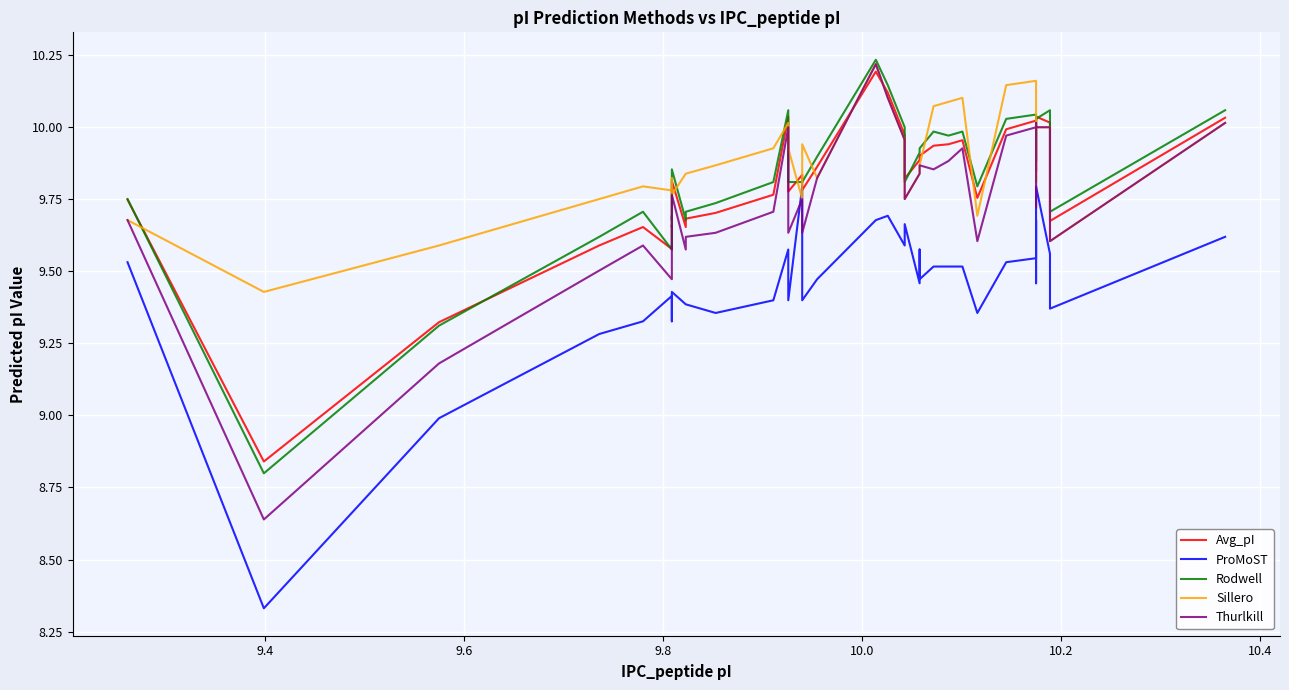

Reading left to right, extract all data points from this chart.

Avg_pI: 9.7	8.8	9.3	9.6	9.7	9.6	9.7	9.7	9.7	9.8	9.7	9.7	9.7	9.8	10.0	9.8	9.8	9.8	9.9	10.2	10.1	10.0	9.8	9.9	9.9	9.9	9.9	9.9	10.0	9.8	10.0	10.0	10.0	9.9	9.8	10.0	10.0	9.7	10.0
ProMoST: 9.5	8.3	9.0	9.3	9.3	9.4	9.3	9.3	9.4	9.4	9.4	9.4	9.4	9.4	9.6	9.4	9.8	9.4	9.5	9.7	9.7	9.6	9.7	9.5	9.6	9.5	9.5	9.5	9.5	9.4	9.5	9.5	9.7	9.5	9.5	9.8	9.6	9.4	9.6
Rodwell: 9.8	8.8	9.3	9.6	9.7	9.6	9.7	9.7	9.7	9.9	9.7	9.7	9.7	9.8	10.1	9.8	9.8	9.8	9.9	10.2	10.1	10.0	9.8	9.9	9.9	9.9	10.0	10.0	10.0	9.8	10.0	10.0	10.0	10.0	9.9	10.0	10.1	9.7	10.1
Sillero: 9.7	9.4	9.6	9.8	9.8	9.8	9.8	9.8	9.8	9.8	9.8	9.8	9.9	9.9	10.0	9.9	9.8	9.9	9.8	10.2	10.1	10.0	9.8	9.8	9.9	9.9	10.1	10.1	10.1	9.7	10.1	10.2	10.0	9.9	9.8	10.0	10.0	9.6	10.0
Thurlkill: 9.7	8.6	9.2	9.5	9.6	9.5	9.6	9.6	9.6	9.8	9.6	9.6	9.6	9.7	10.0	9.6	9.8	9.6	9.8	10.2	10.1	10.0	9.8	9.8	9.9	9.9	9.9	9.9	9.9	9.6	10.0	10.0	10.0	9.9	9.7	10.0	10.0	9.6	10.0